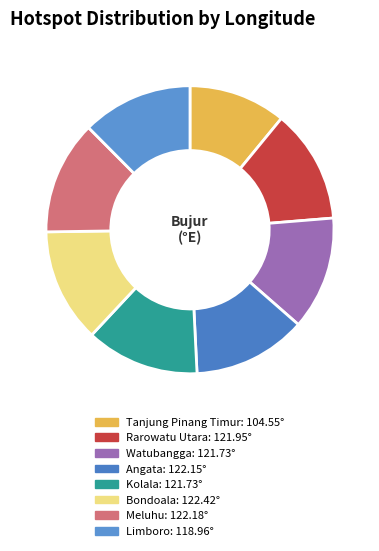

Which slice is the largest?

Bondoala